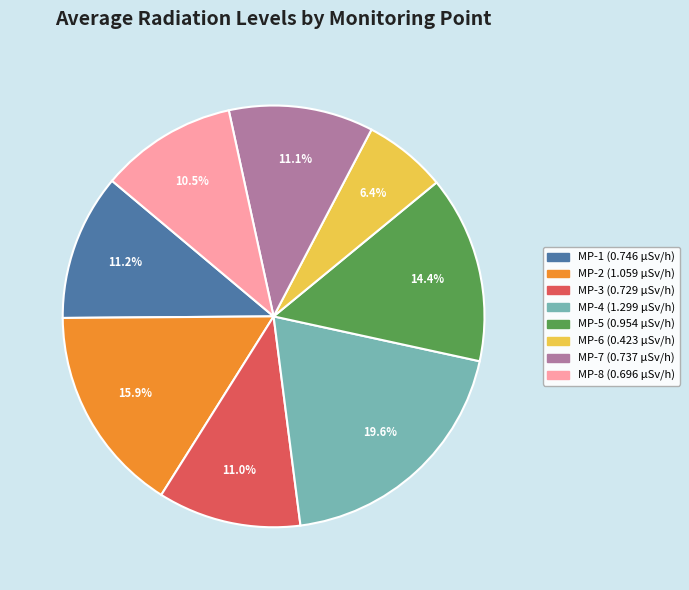

What portion of the pie excludes MP-8?

89.5%